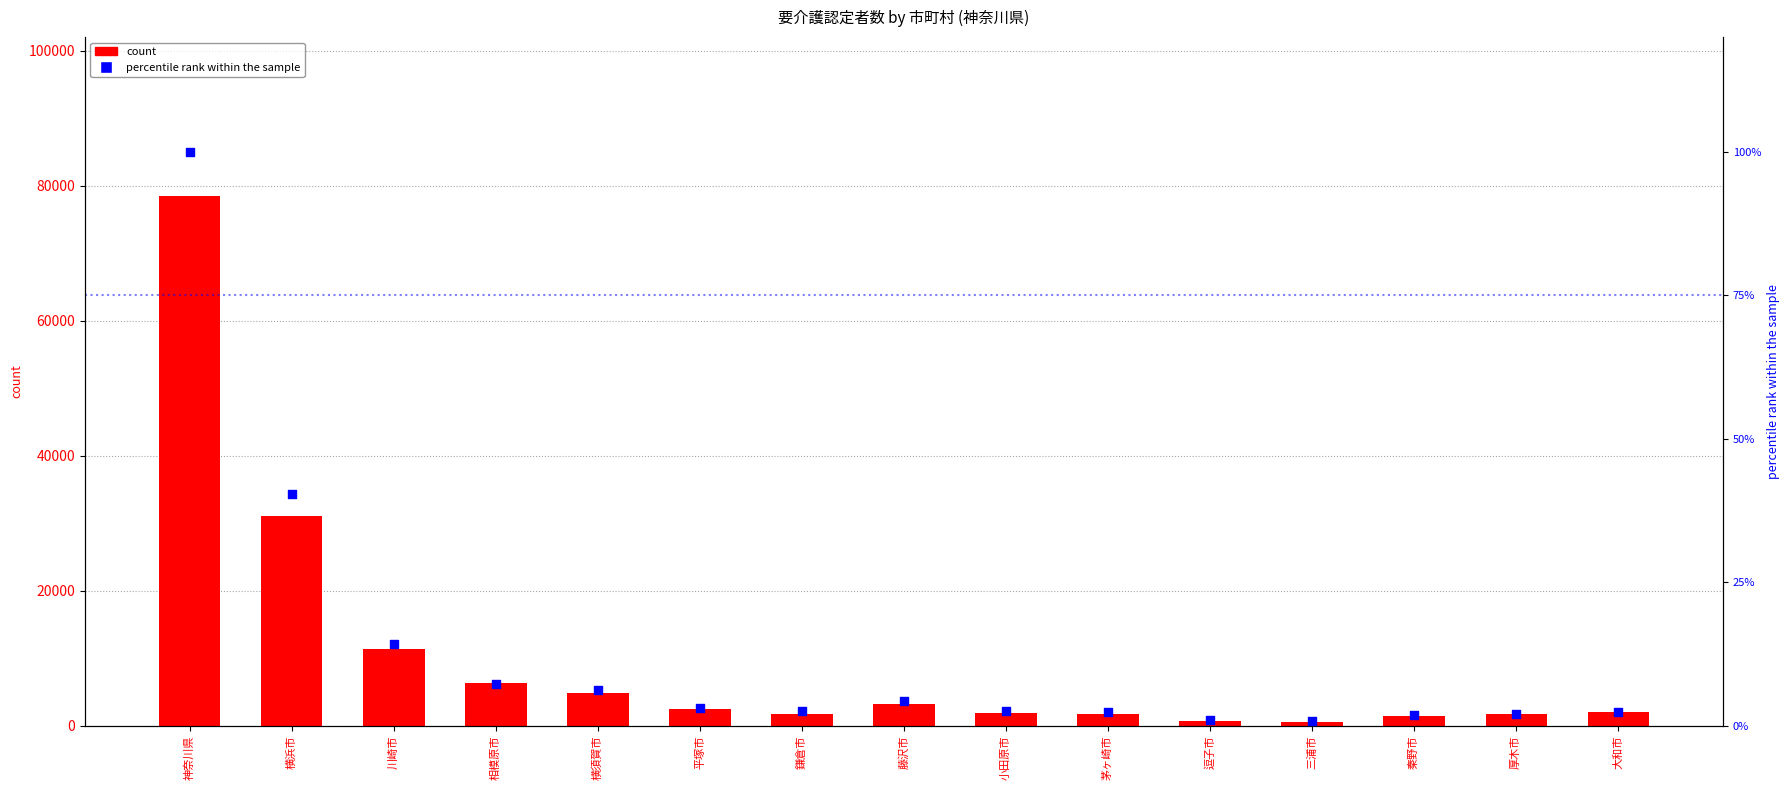

Is the value of count at 厚木市 greater than the value of percentile rank within the sample at 小田原市?

Yes